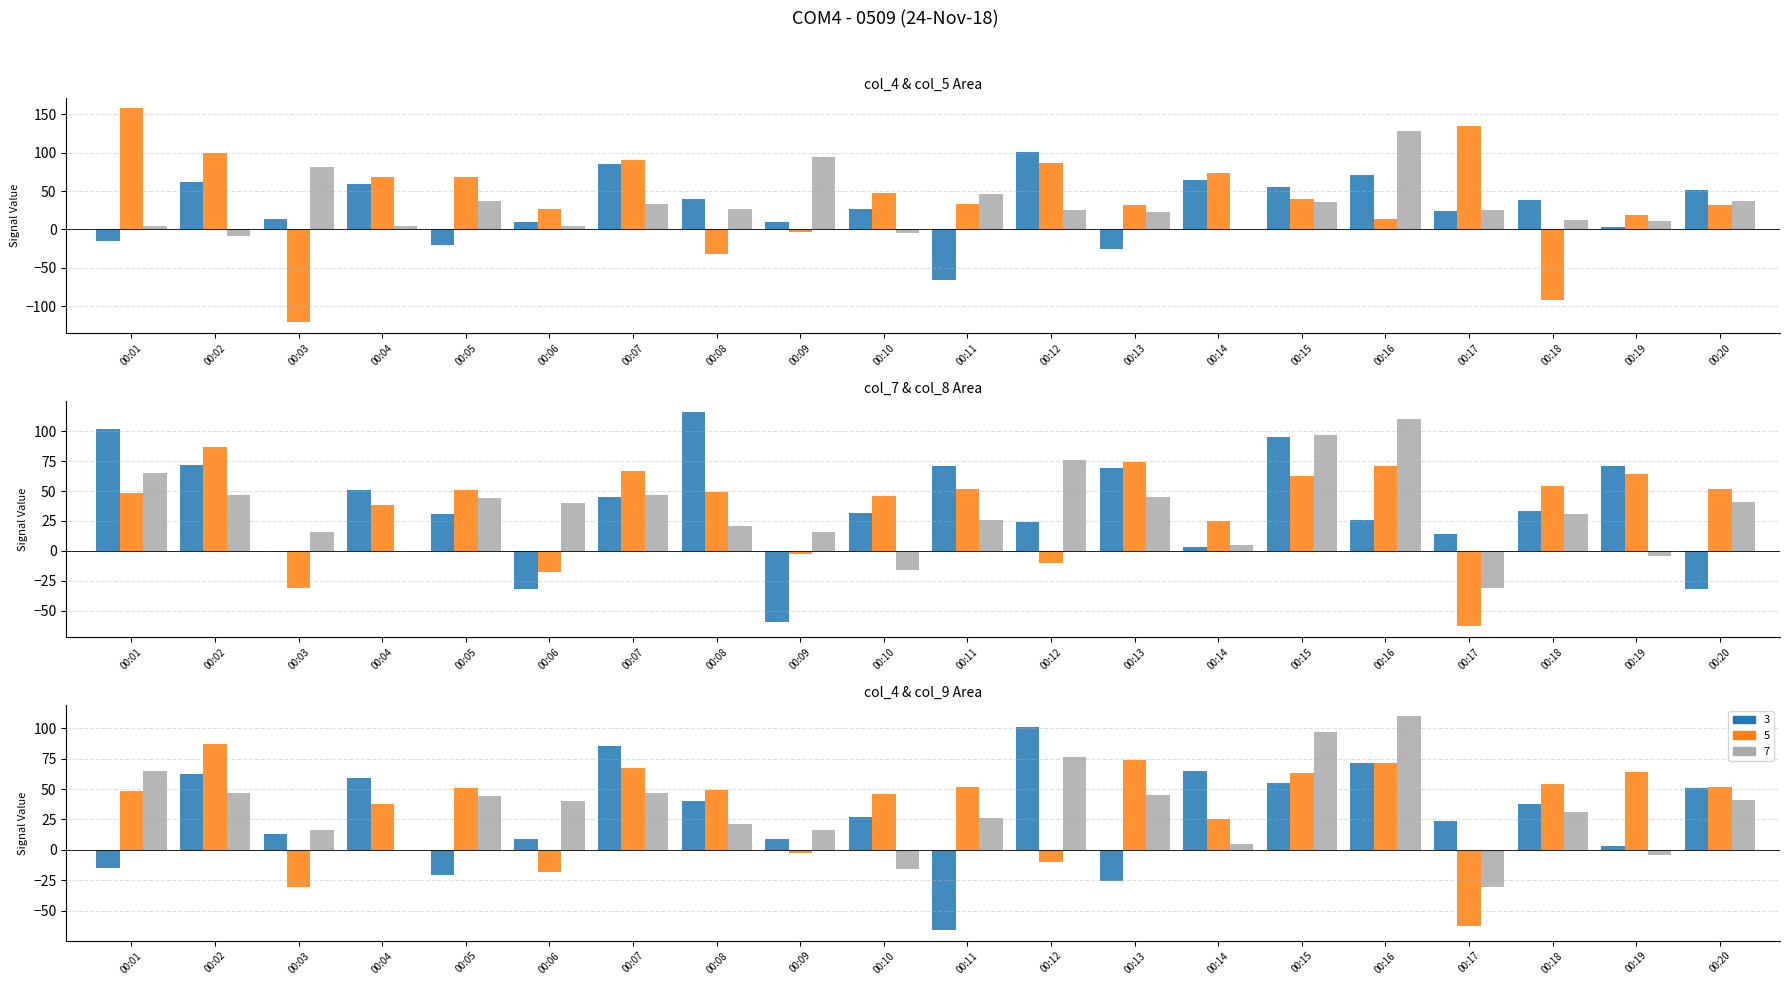

What is the minimum value shown in the chart?

-121